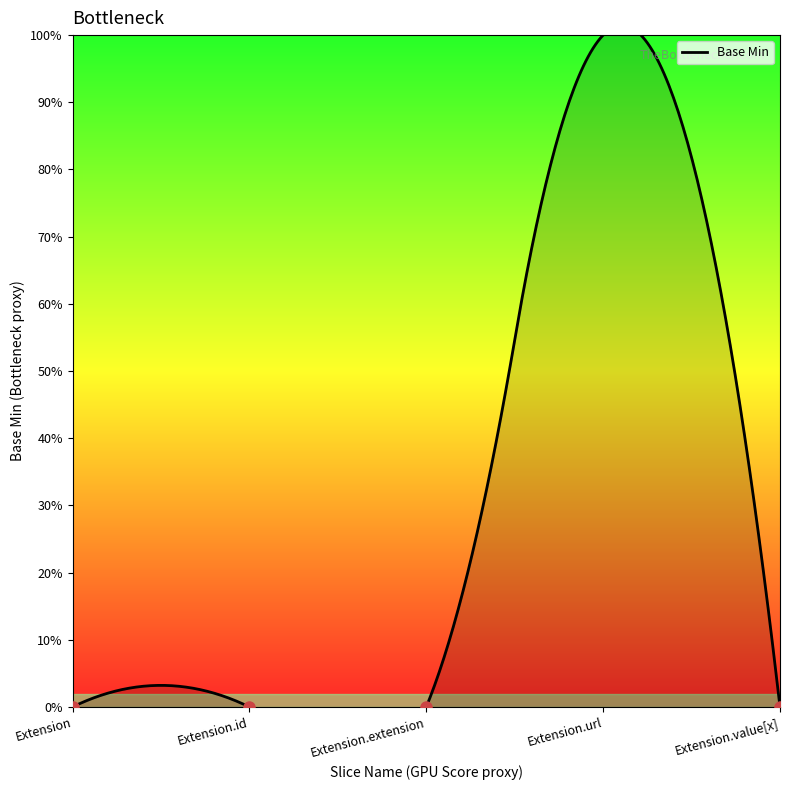

Which label corresponds to the largest value in the chart?

Extension.url